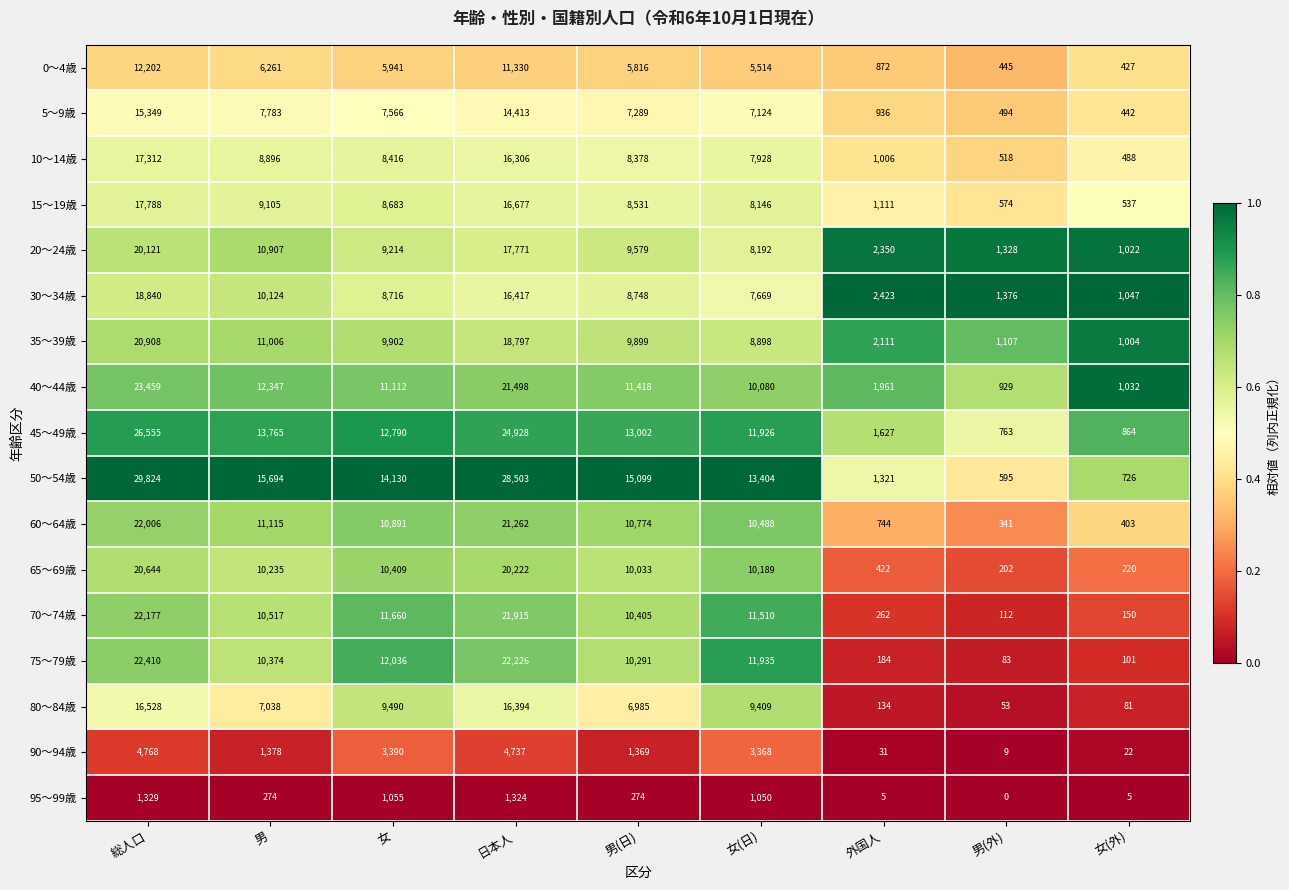

At which label is 95～99歳 closest to 664?

女(日)